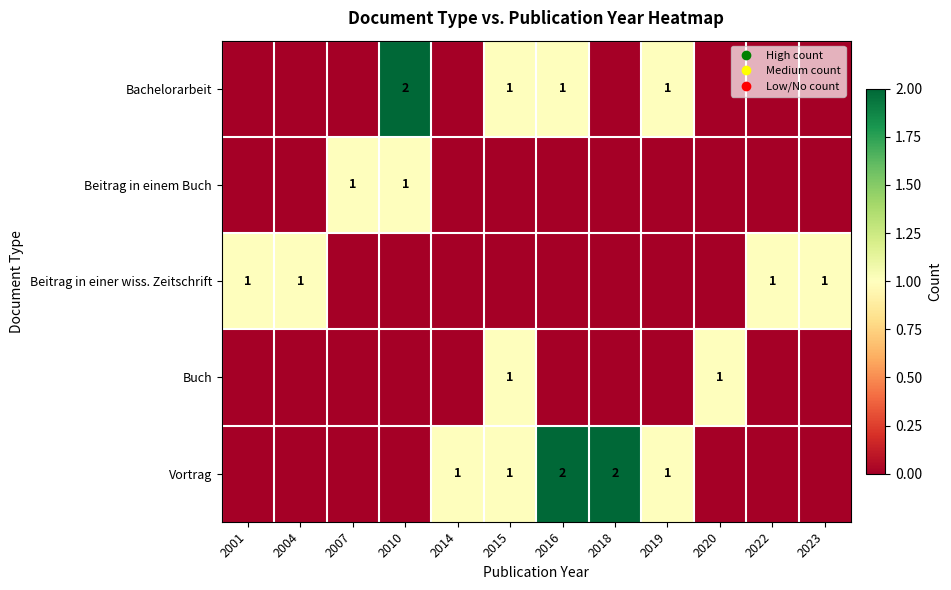

Which series has the largest total across all categories?

Vortrag